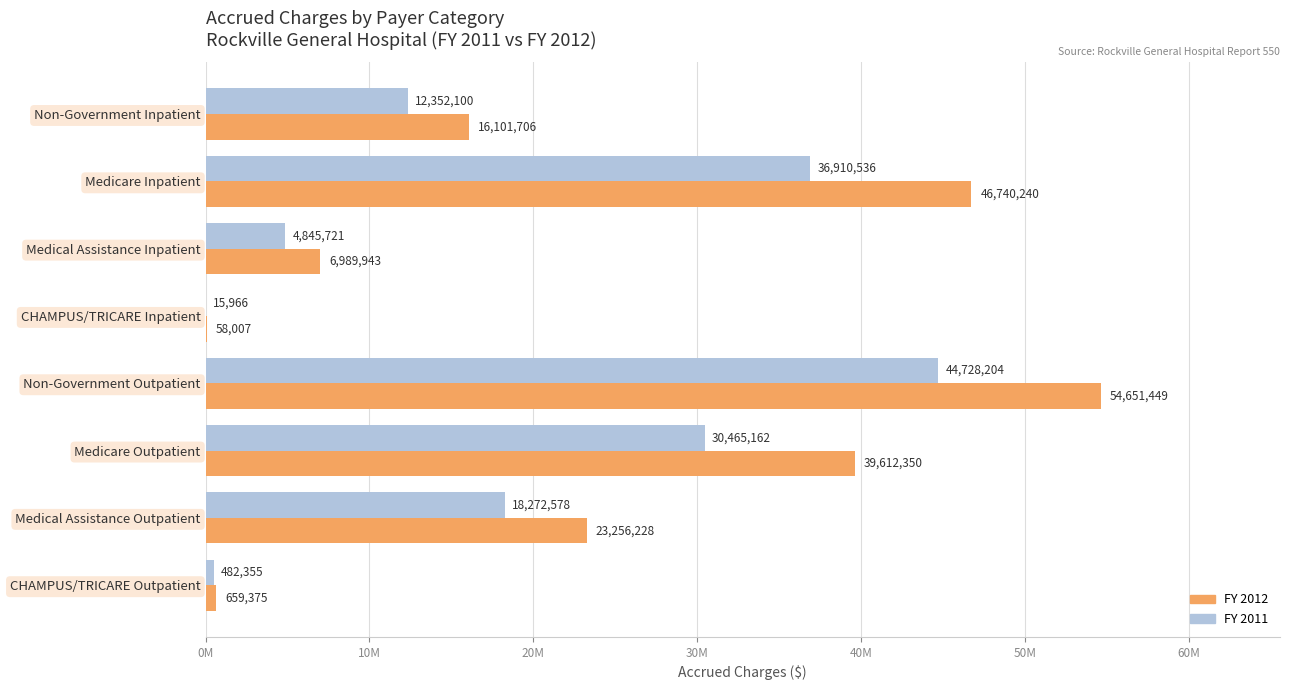

What is the greatest value displayed?

54651449